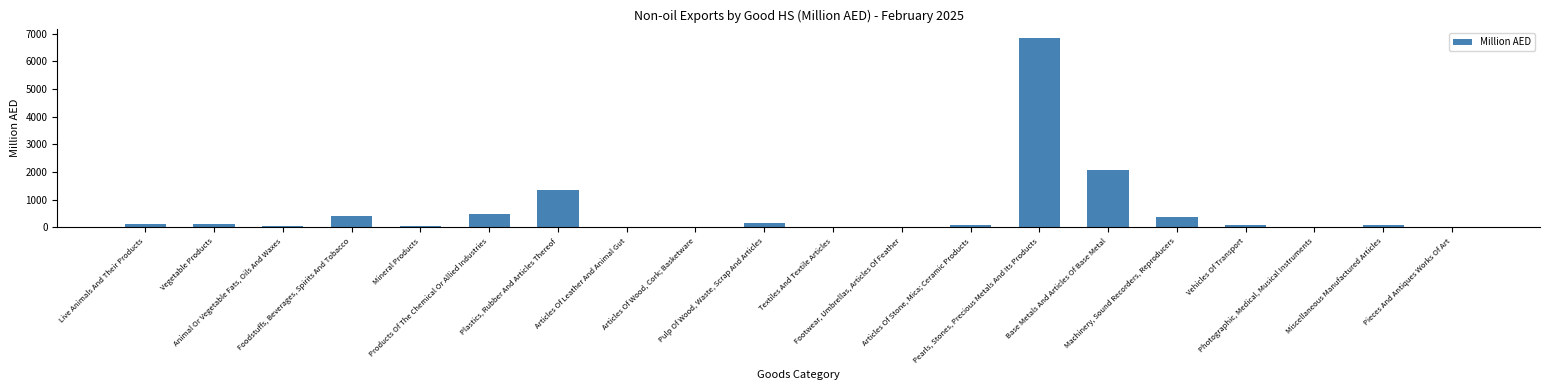

Which label corresponds to the largest value in the chart?

Pearls, Stones, Precious Metals And Its Products